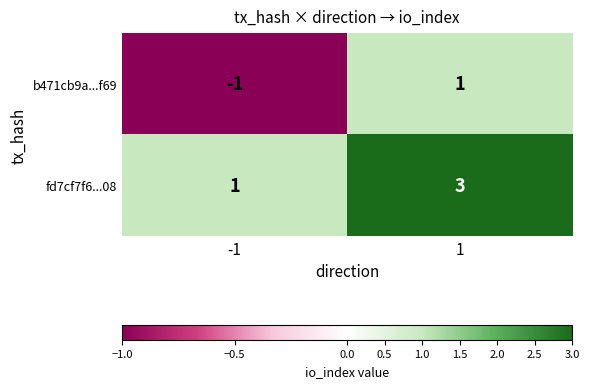

What is the greatest value displayed?

3